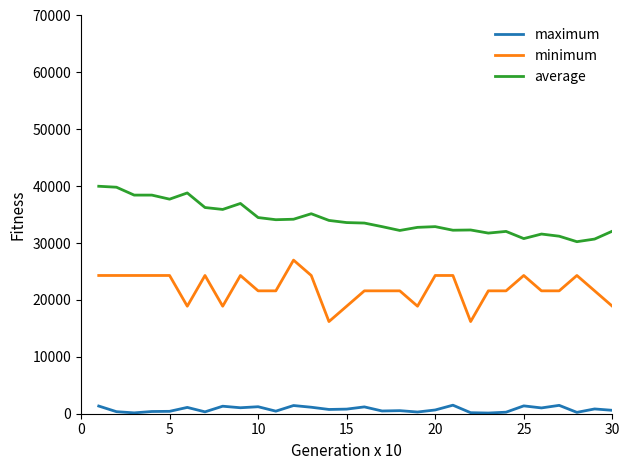

What is the difference between the maximum and minimum values in the minimum series?

10800